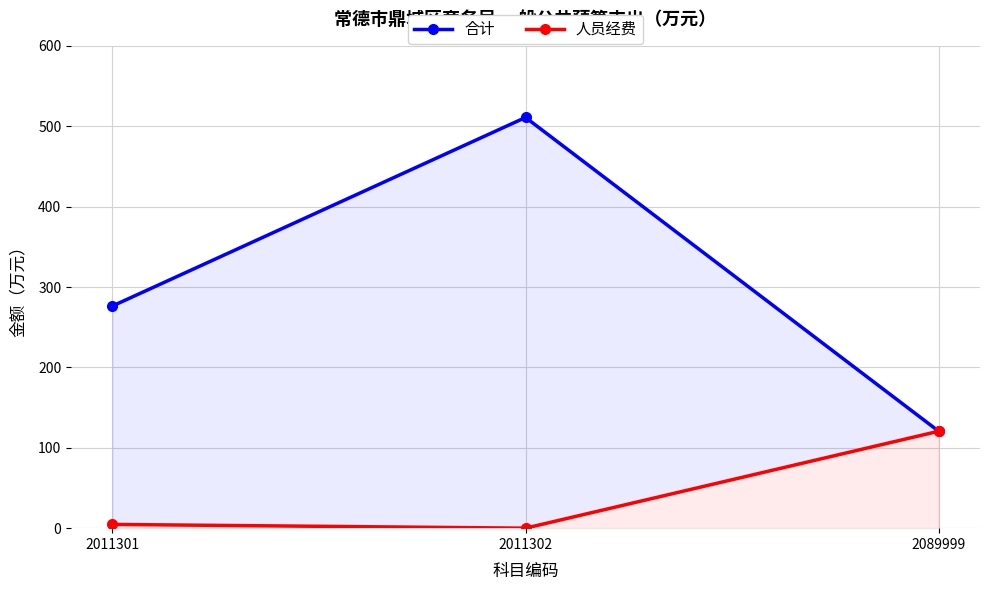

List the series in order of their overall mean, highest first.

合计, 人员经费